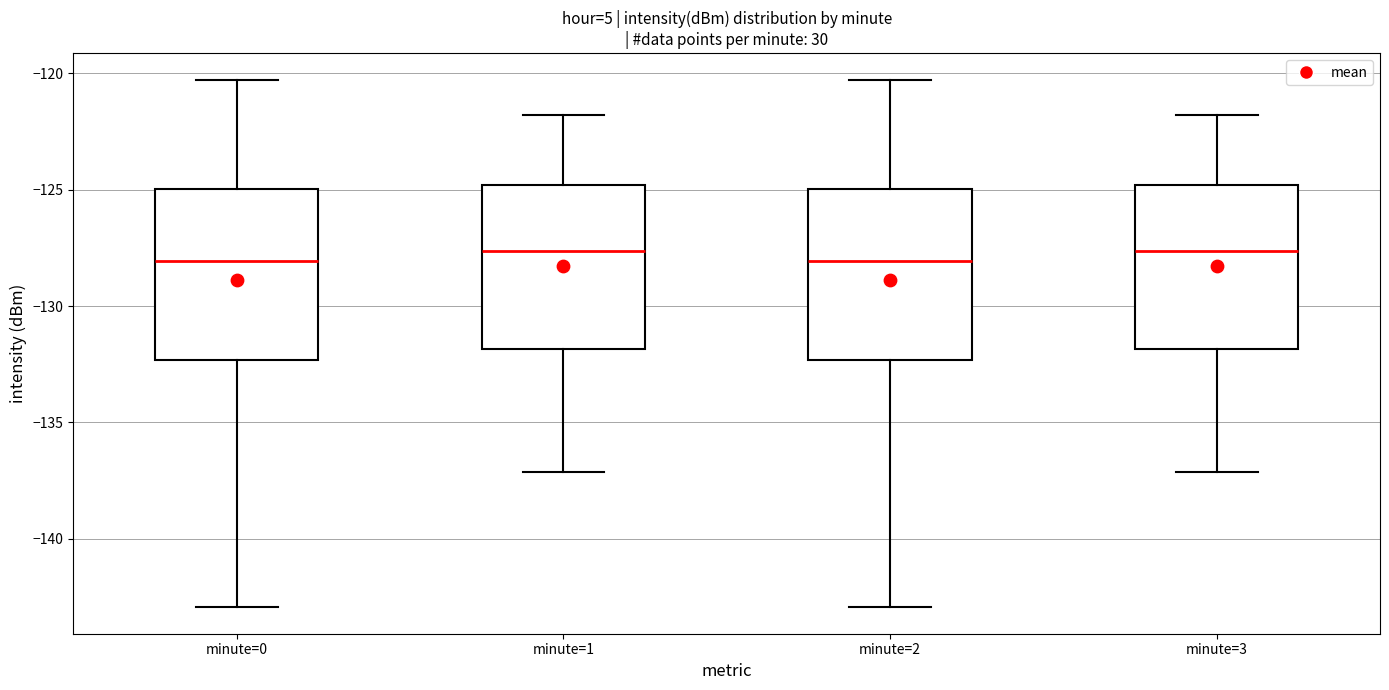

Reading left to right, read every box against the y-axis: the position of its median line, the range the box covers, and the ends of its whiskers. The values are not printed on the chart, so give them approximately, as read against the axis.

minute=0: median -128.0, box -132.5 to -125.0, whiskers -143.0 to -120.5
minute=1: median -127.5, box -132.0 to -125.0, whiskers -137.0 to -122.0
minute=2: median -128.0, box -132.5 to -125.0, whiskers -143.0 to -120.5
minute=3: median -127.5, box -132.0 to -125.0, whiskers -137.0 to -122.0